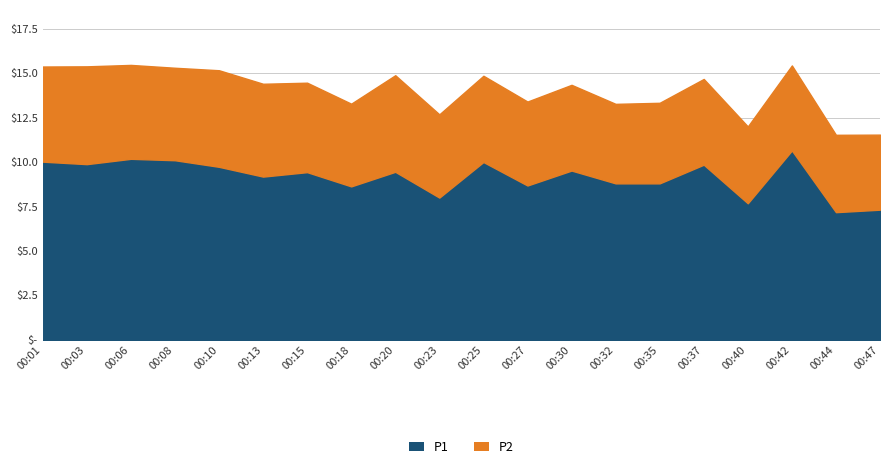

The chart shows a value of 7.7 at 00:40. True or false?

True